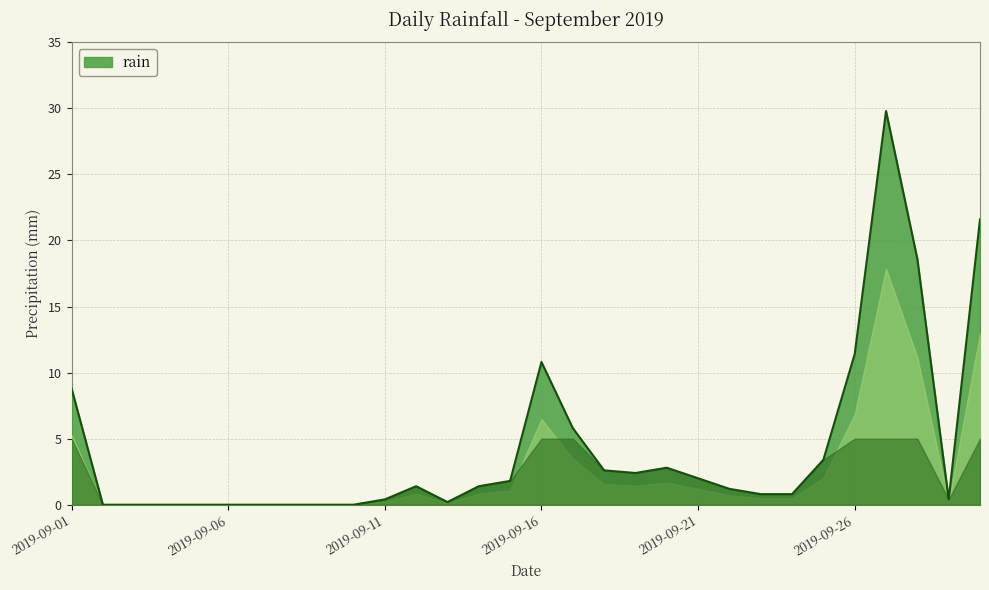

What is the maximum value shown in the chart?

29.8